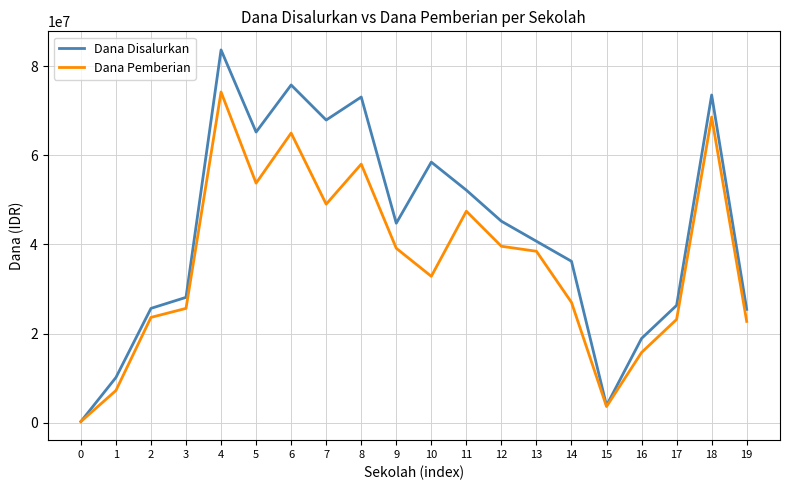

Which series has the largest total across all categories?

Dana Disalurkan